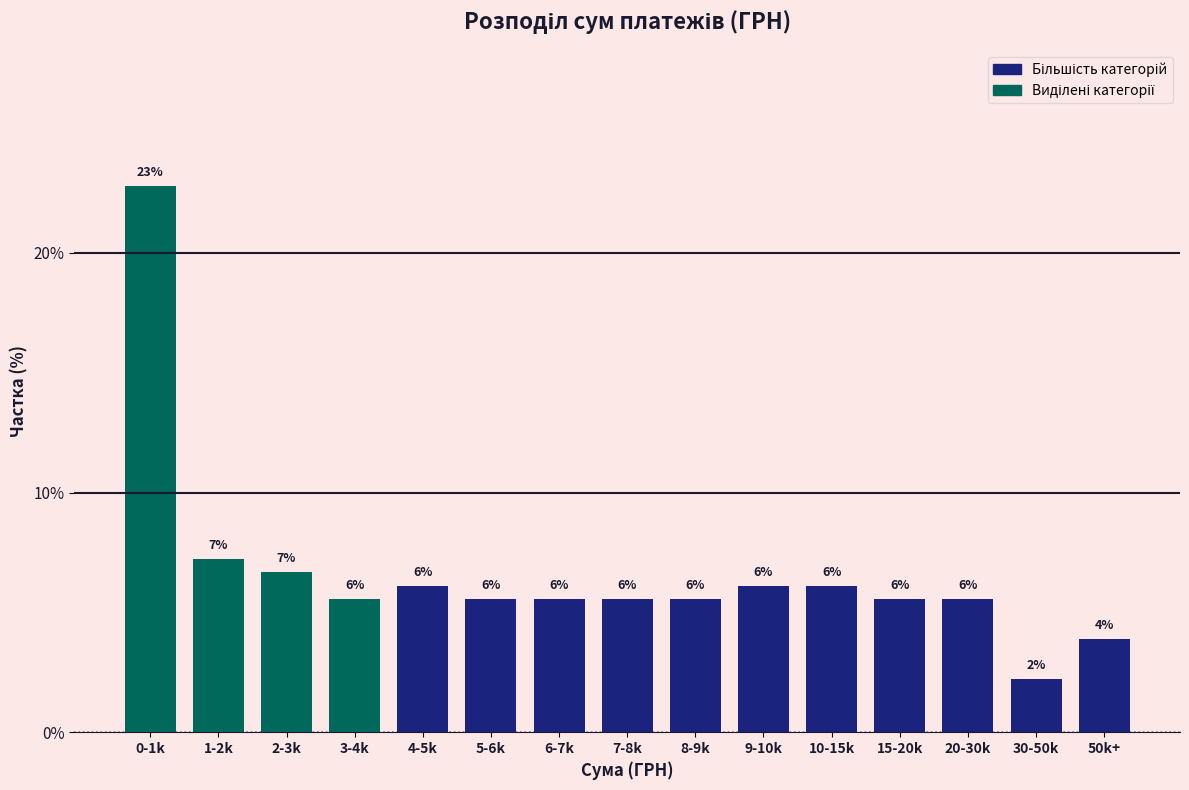

How many bars are there in total?

15